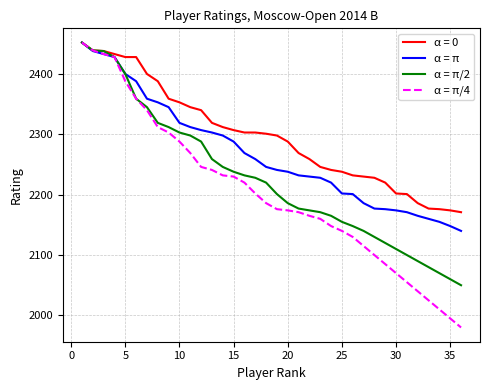

List the series in order of their overall mean, lowest first.

α = π/4, α = π/2, α = π, α = 0